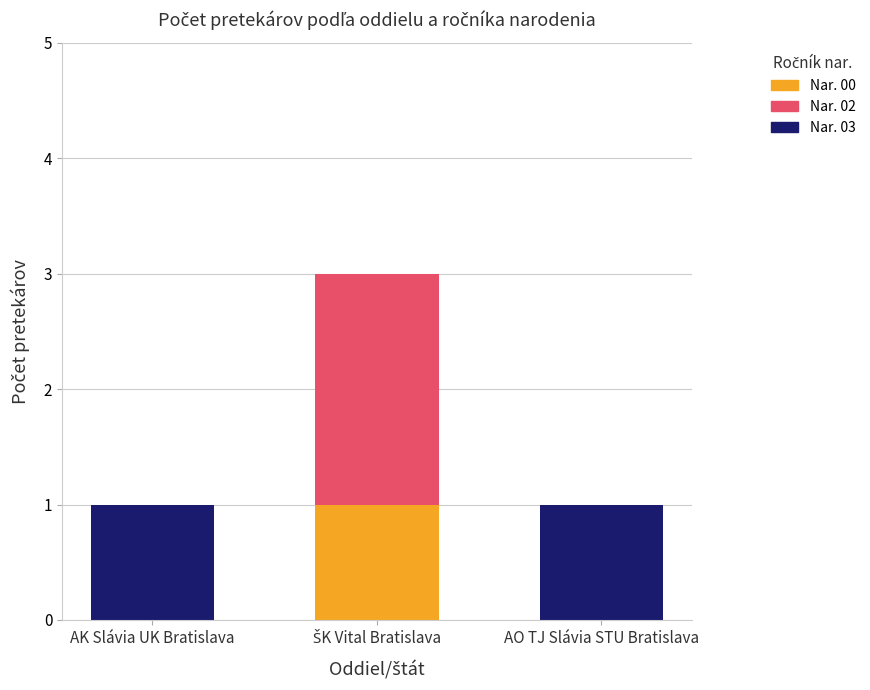

The value of Nar. 00 at AO TJ Slávia STU Bratislava is -1. True or false?

False